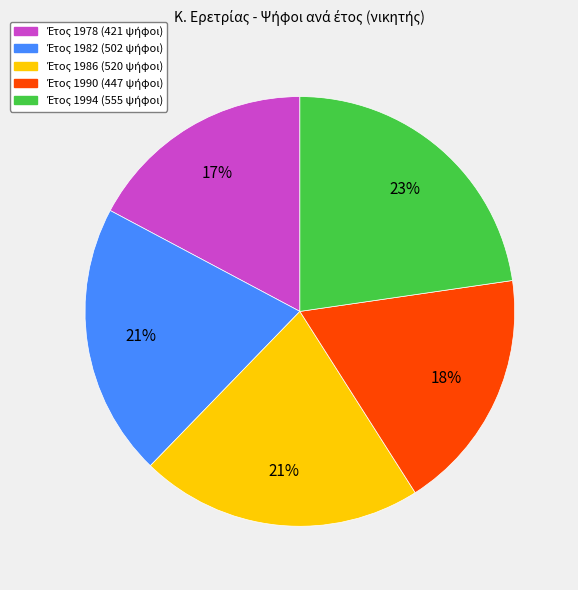

Count the number of slices in the pie.

5